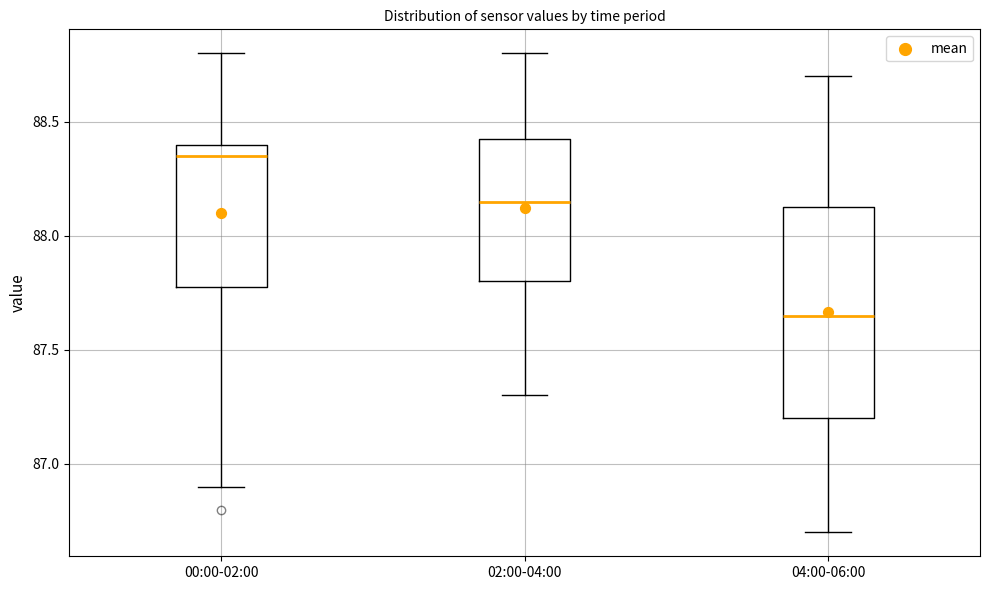

Reading left to right, read every box against the y-axis: the position of its median line, the range the box covers, and the ends of its whiskers. The values are not printed on the chart, so give them approximately, as read against the axis.

00:00-02:00: median 88.35, box 87.80 to 88.40, whiskers 86.90 to 88.80
02:00-04:00: median 88.15, box 87.80 to 88.45, whiskers 87.30 to 88.80
04:00-06:00: median 87.65, box 87.20 to 88.15, whiskers 86.70 to 88.70